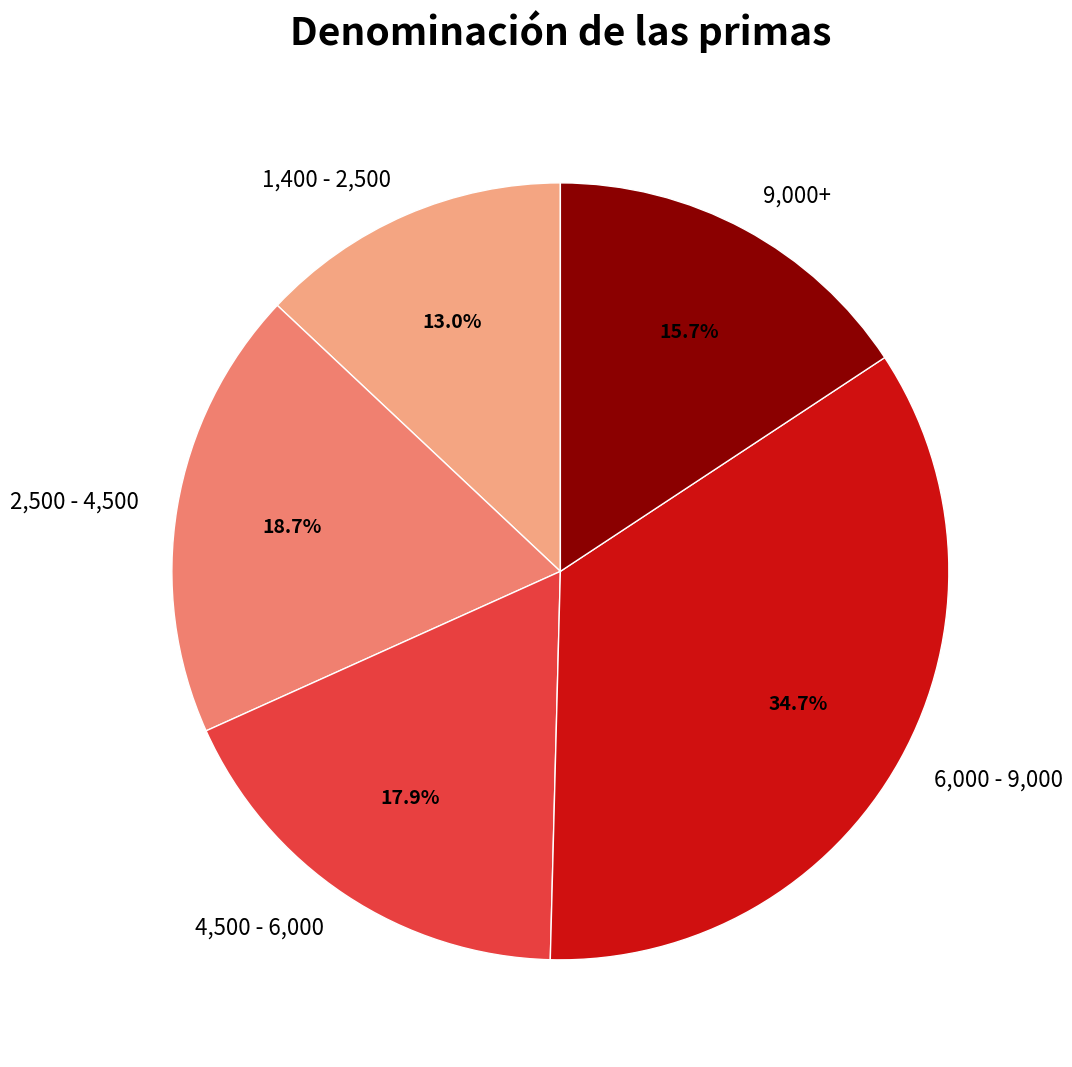

Does any single category account for the majority?

No